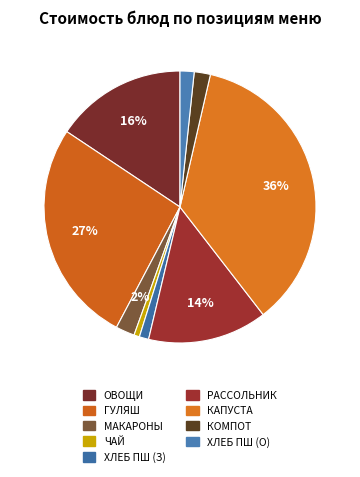

How many slices are in this pie chart?

9